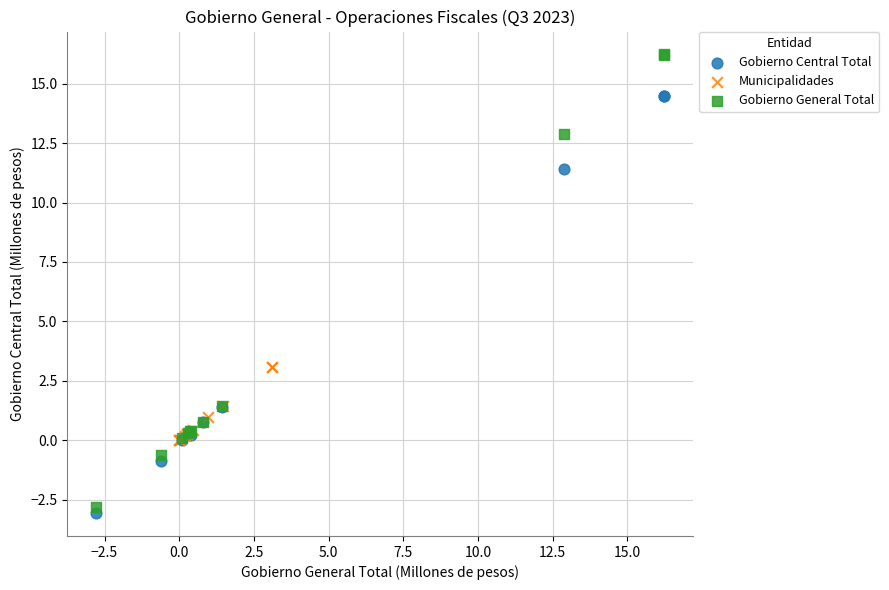

Which series has the largest Y range (max minus min)?

Gobierno General Total